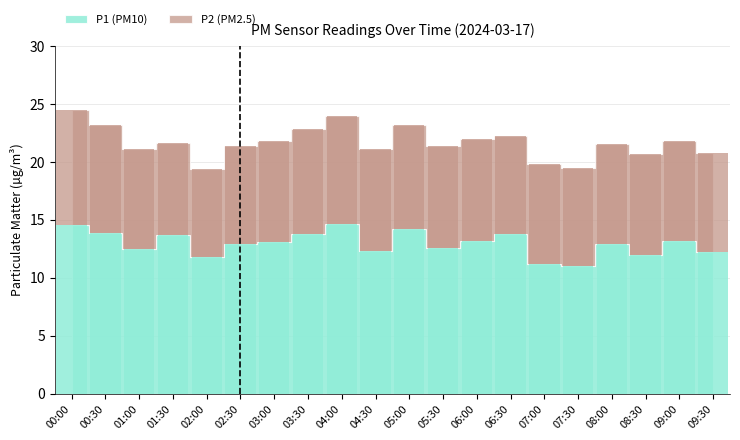

Which series has the largest total across all categories?

P1